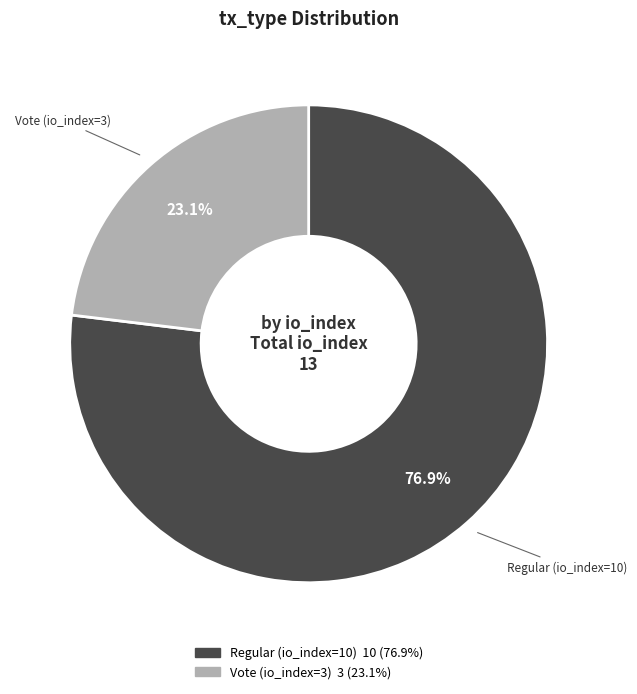

What is the largest slice in the pie chart?

Regular (io_index=10)